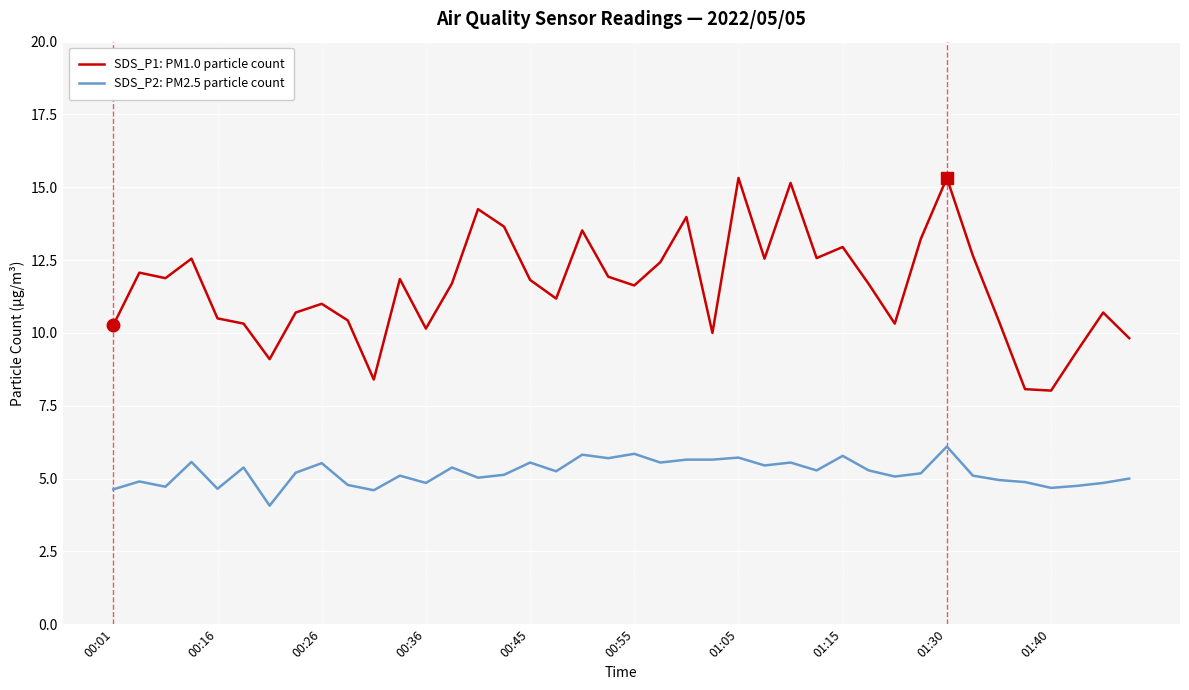

What is the difference between the maximum and minimum values in the SDS_P1: PM1.0 particle count series?

7.3